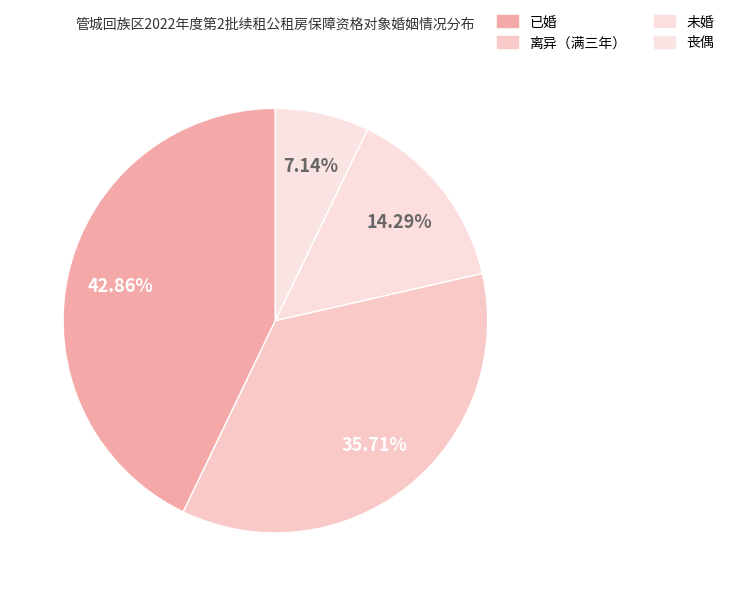

Combined, do 离异（满三年） and 丧偶 account for over 50%?

No